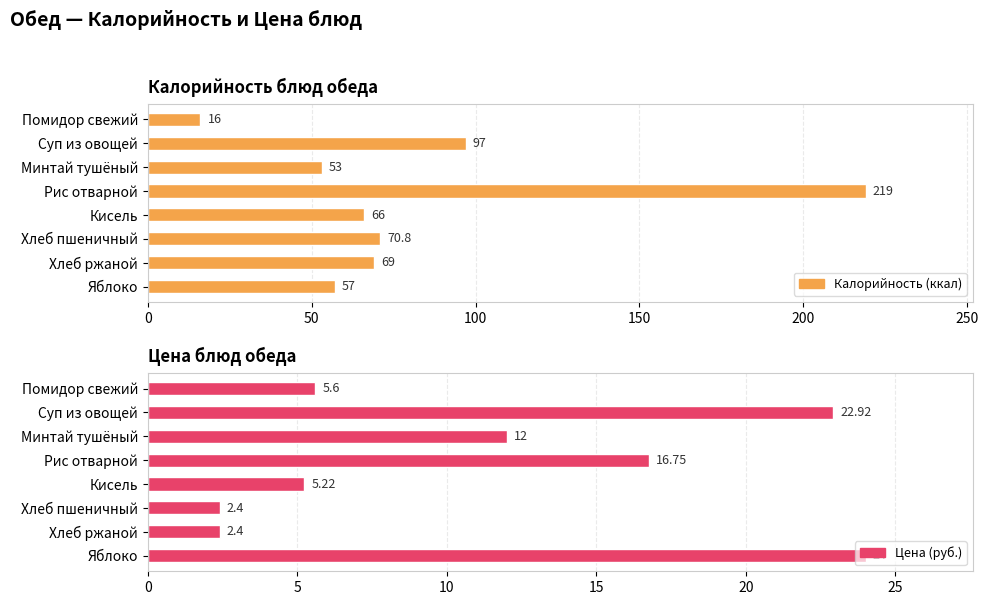

What is the highest value of the Цена (руб.) series?

24.0